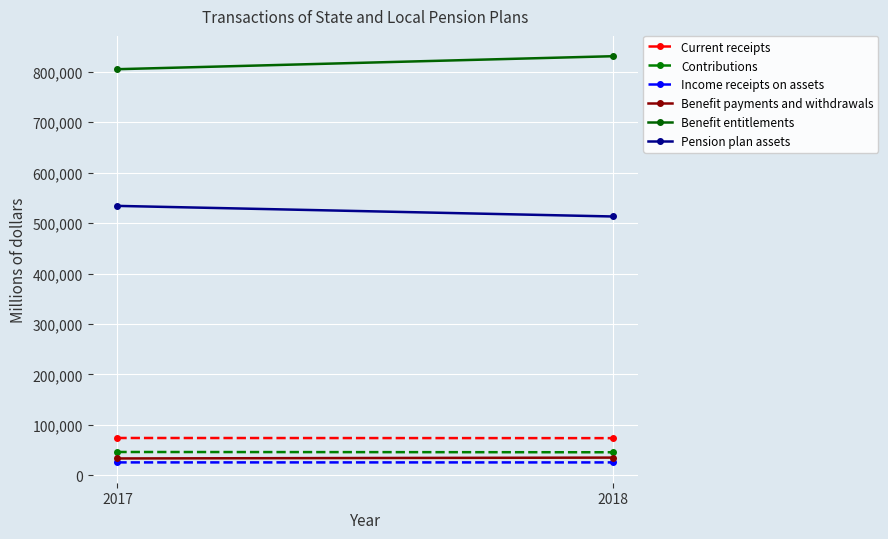

At how many categories does at least one series exceed 398634?

2